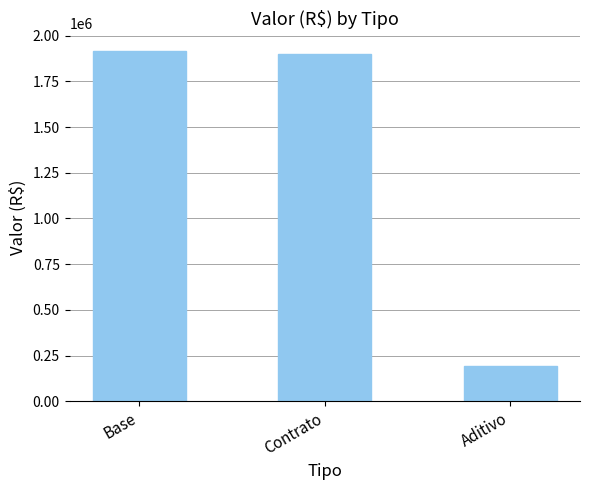

Read the value at Base.

1916554.3